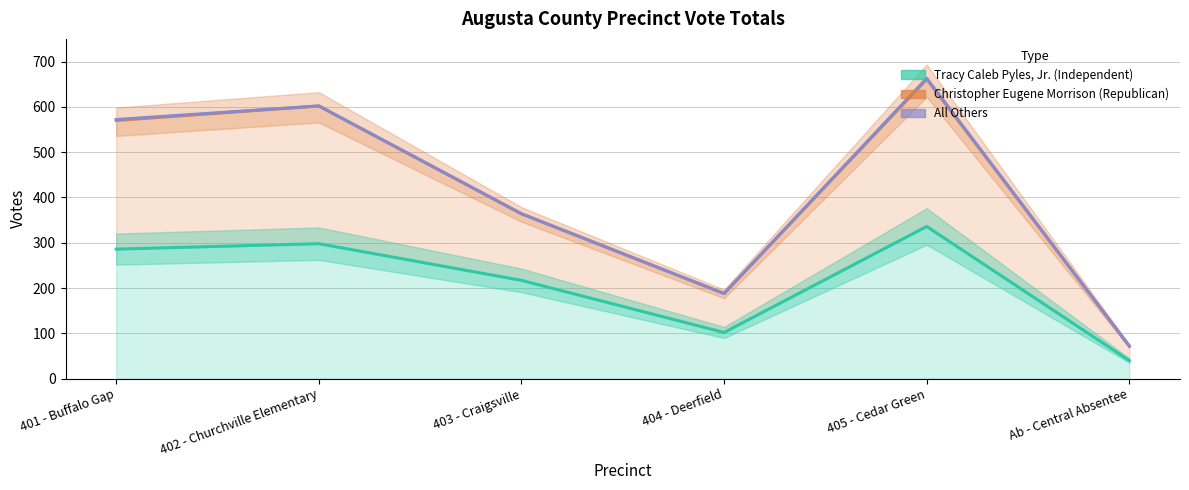

Which series has the largest range (max minus min)?

Christopher Eugene Morrison (Republican)